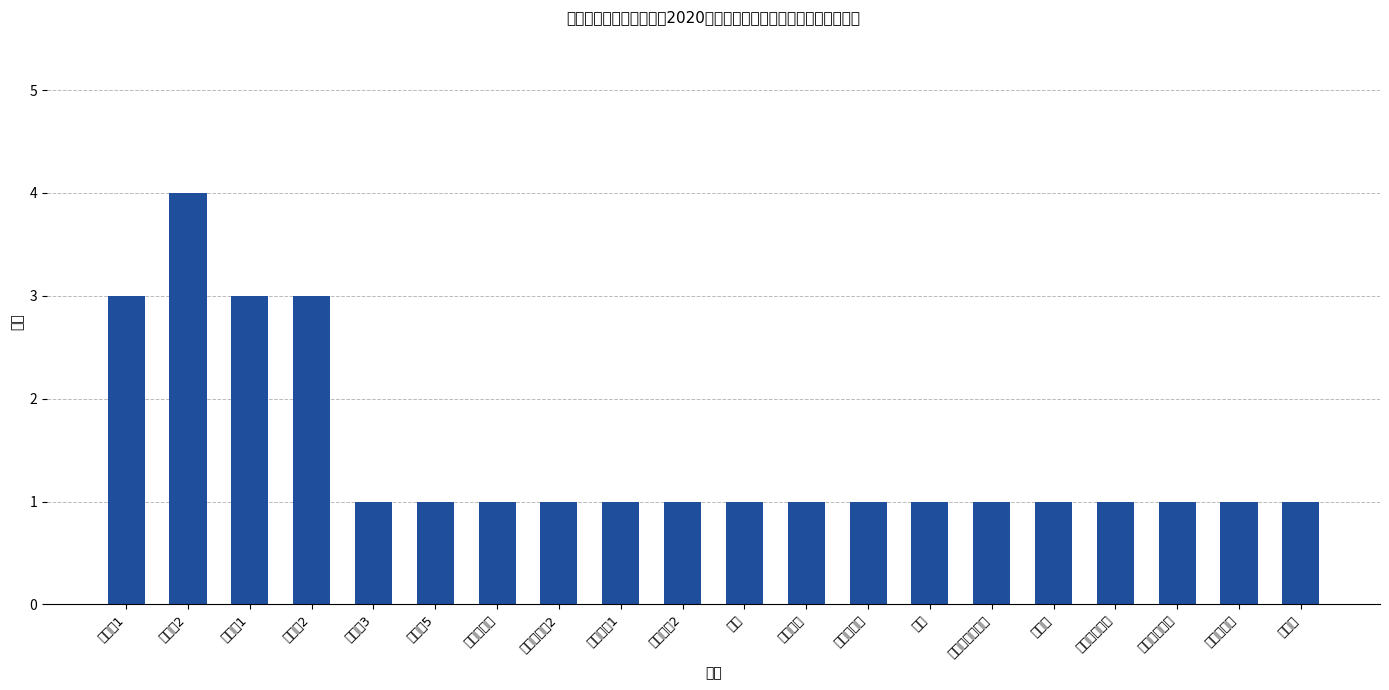

What is the minimum value shown in the chart?

1